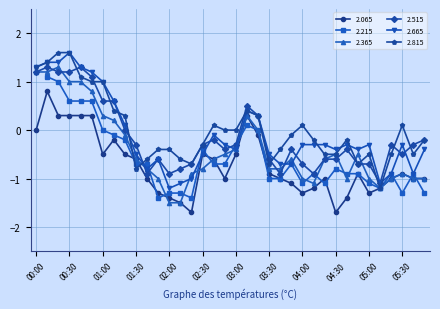

At how many categories does at least one series exceed 0?

14